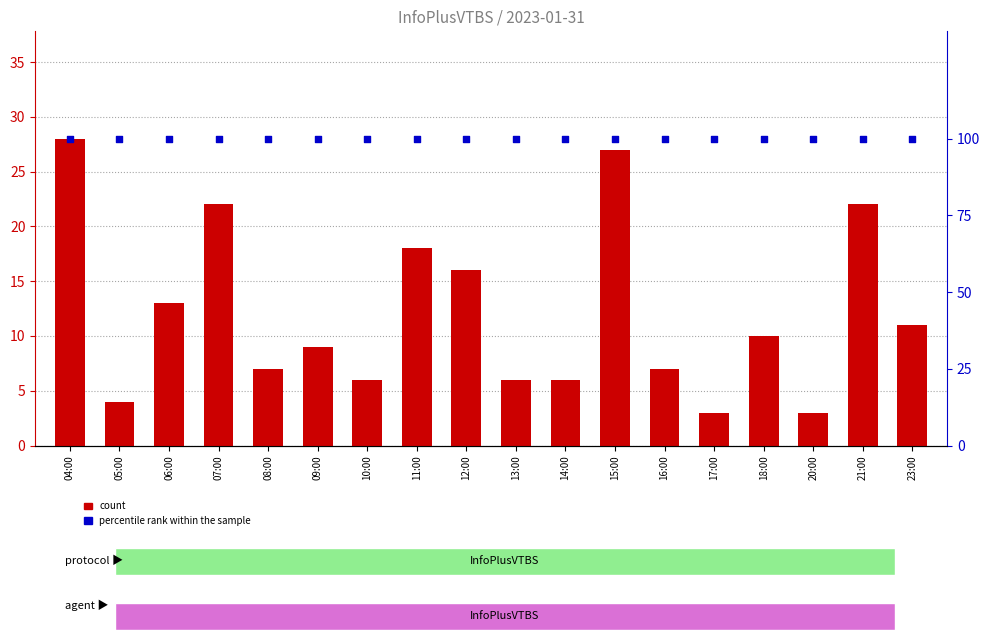

Is the value of count at 16:00 greater than the value of percentile rank within the sample at 15:00?

No